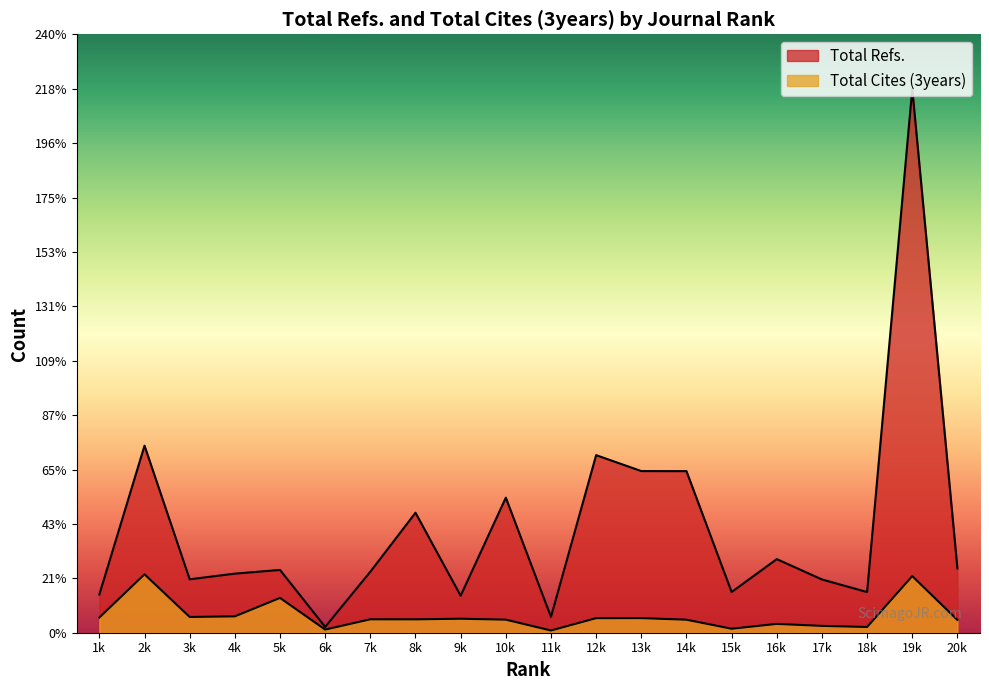

The value of Total Refs. at 20k is 2585. True or false?

True